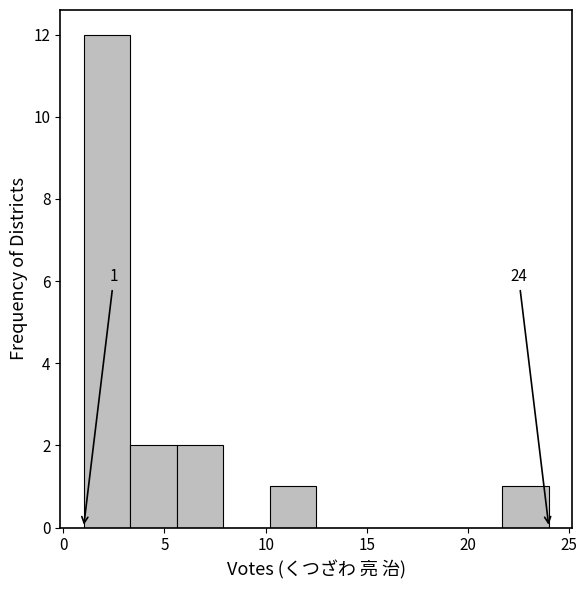

Over which range of the x-axis is the bar tallest?

1.0 to 3.3